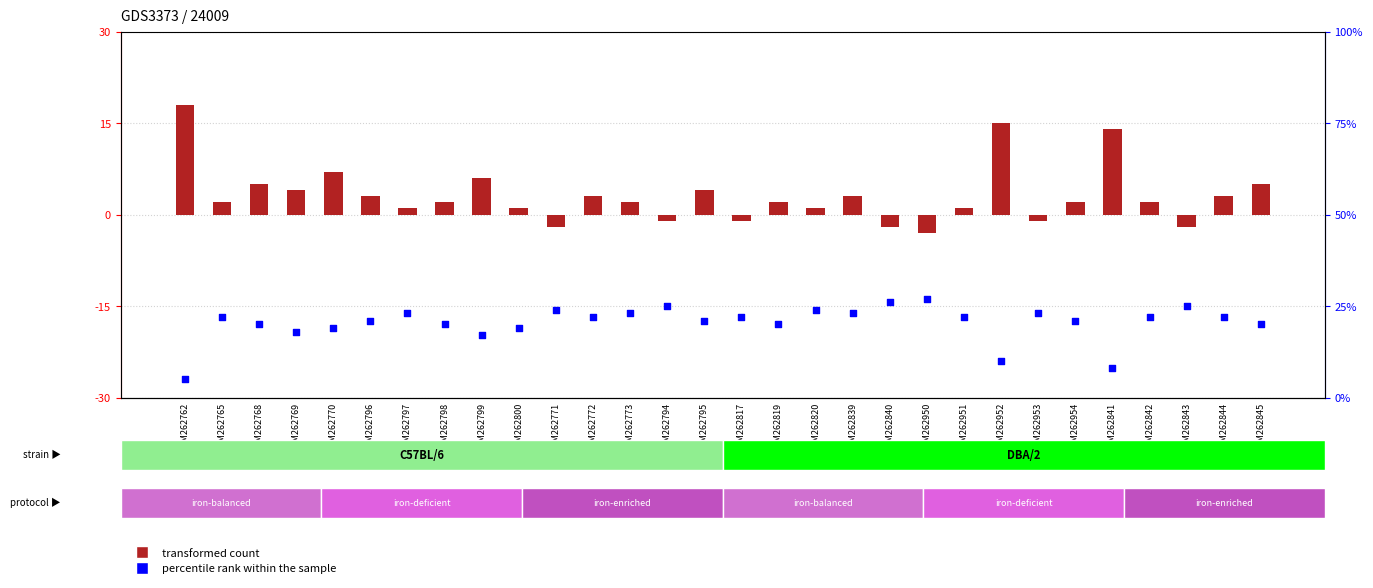

What is the total value across all series at GSM262839?

26